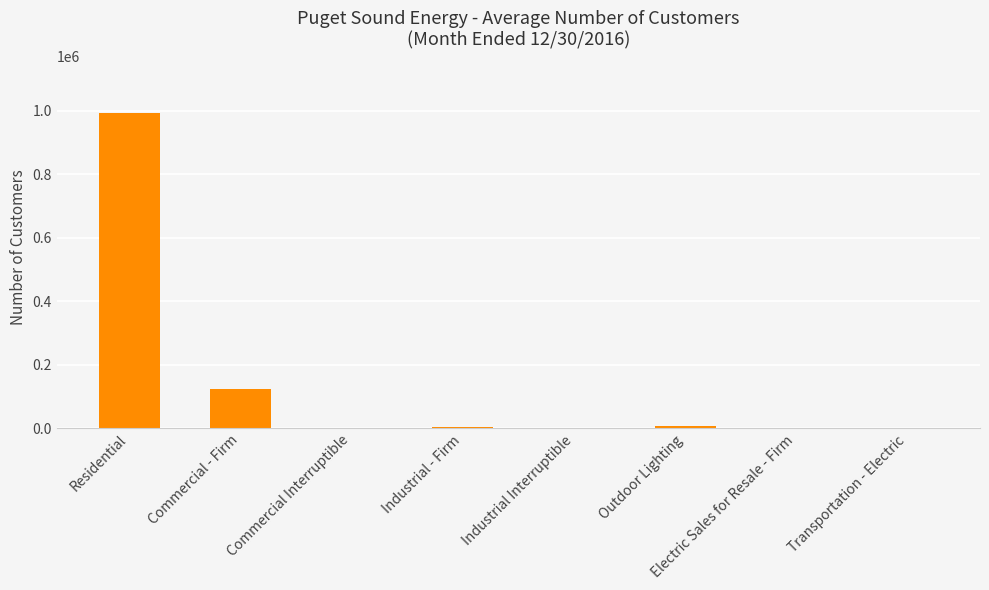

What is the sum of all values?

1128704